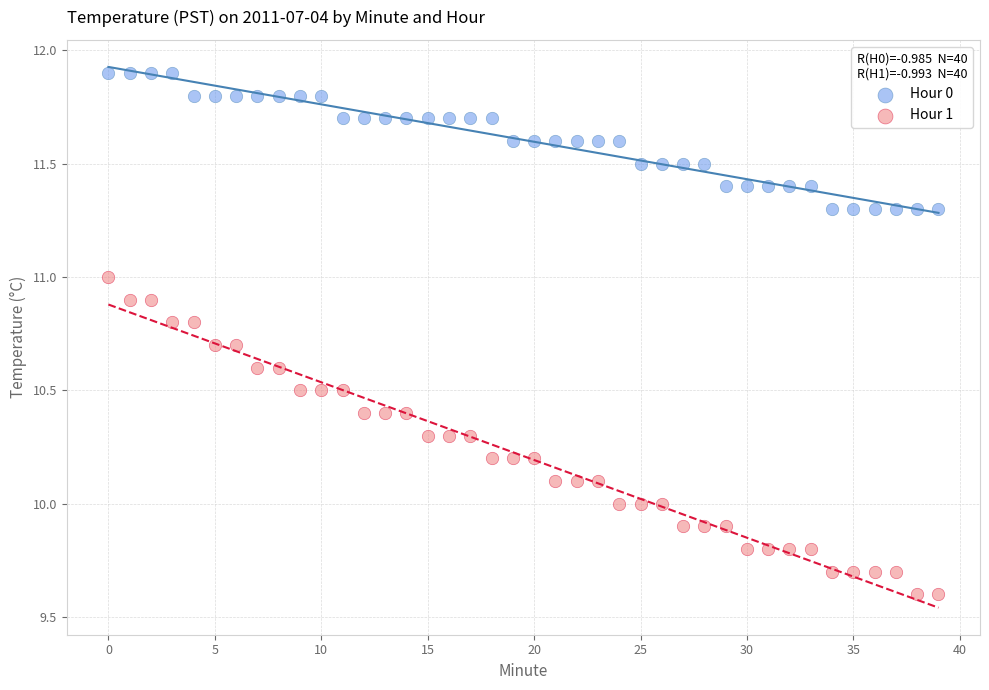

Which series contains the highest Y value?

Hour 0